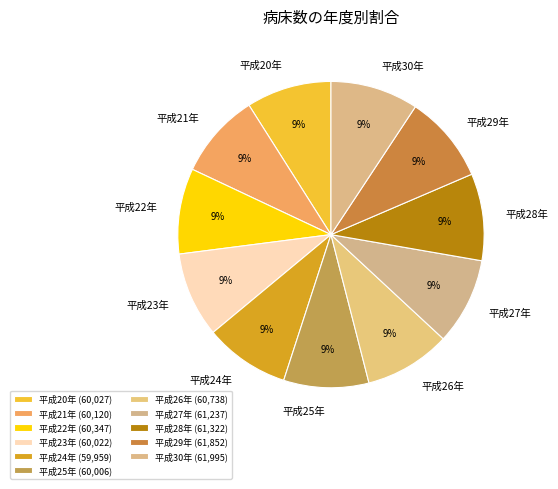

True or false: 平成29年 accounts for 9% of the total.

True